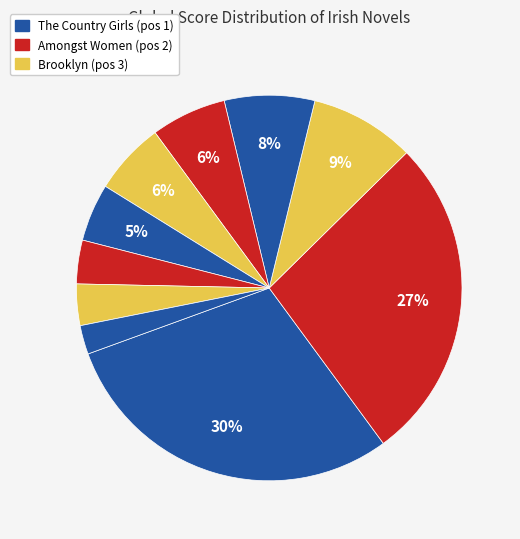

Which slice is the largest?

The Country Girls